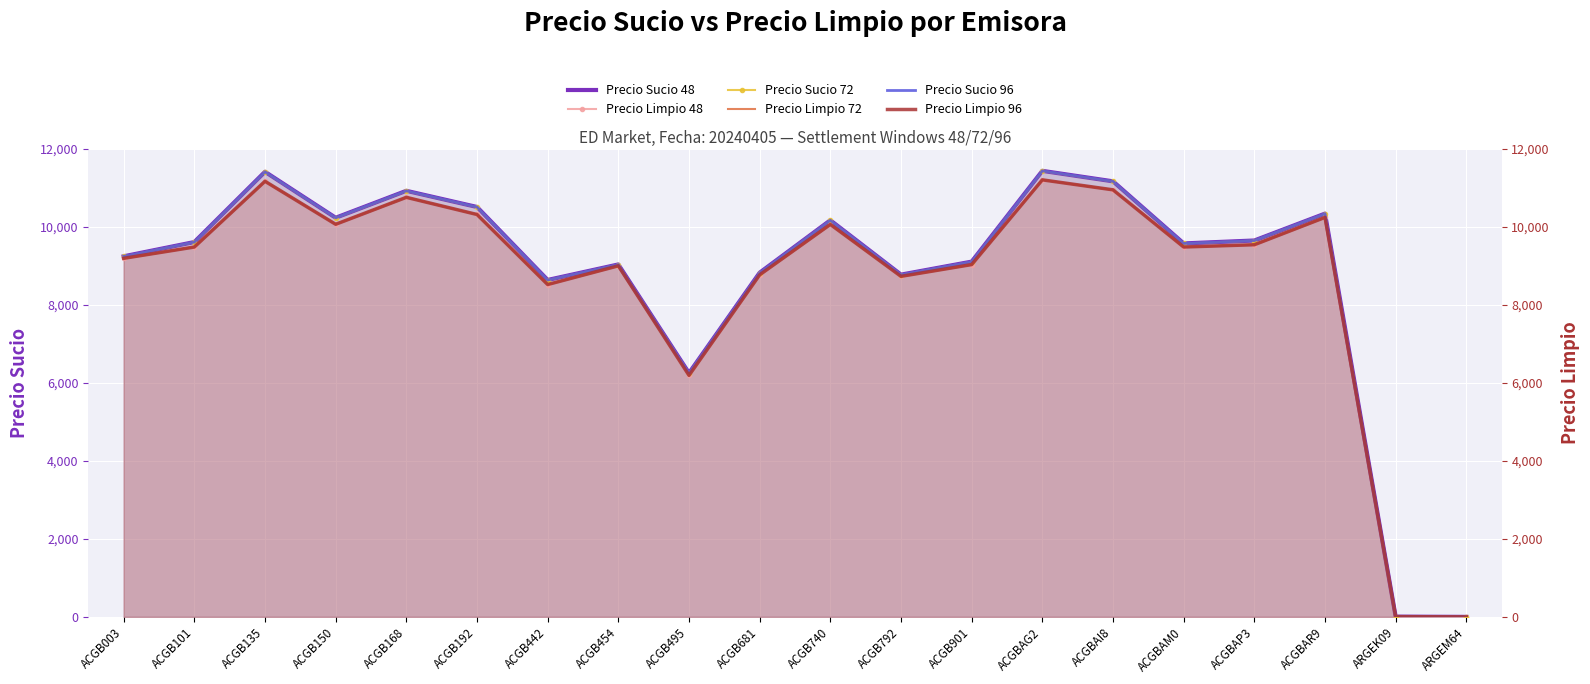

Is the value of Precio Limpio 72 at ACGB135 greater than the value of Precio Sucio 96 at ACGBAP3?

Yes